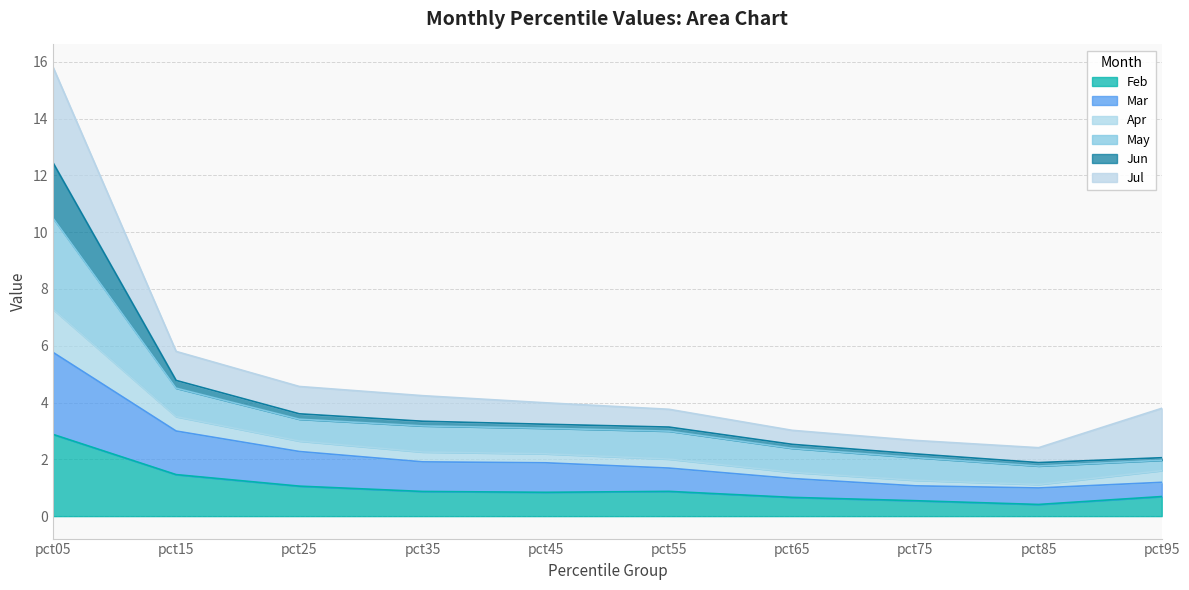

At which category is the sum across all series the highest?

pct05